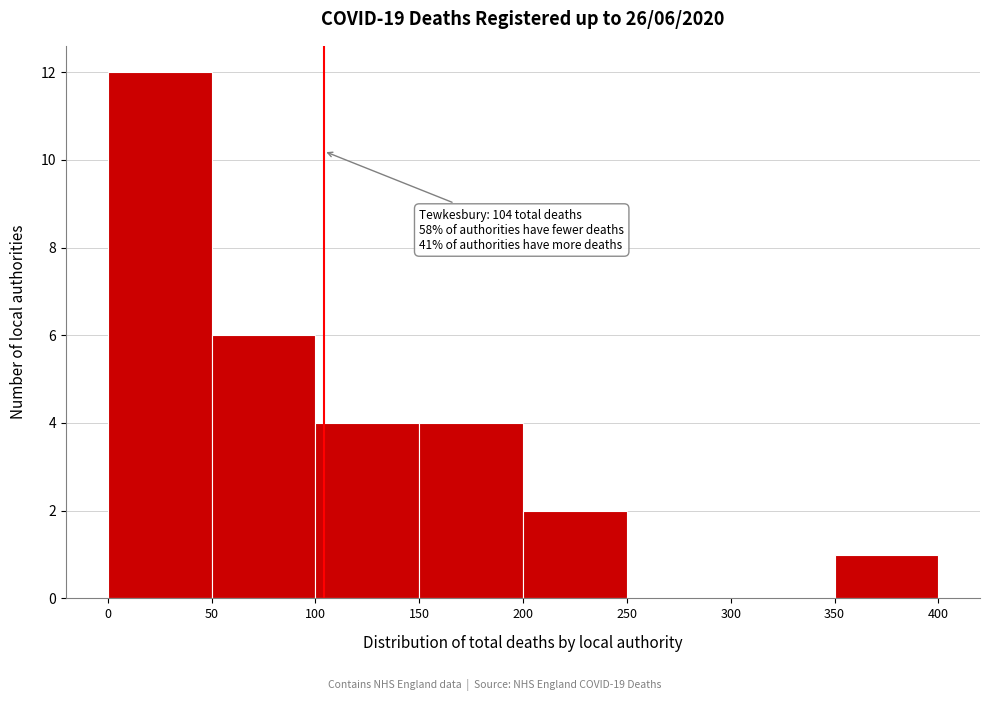

Over which range of the x-axis is the bar tallest?

0 to 50